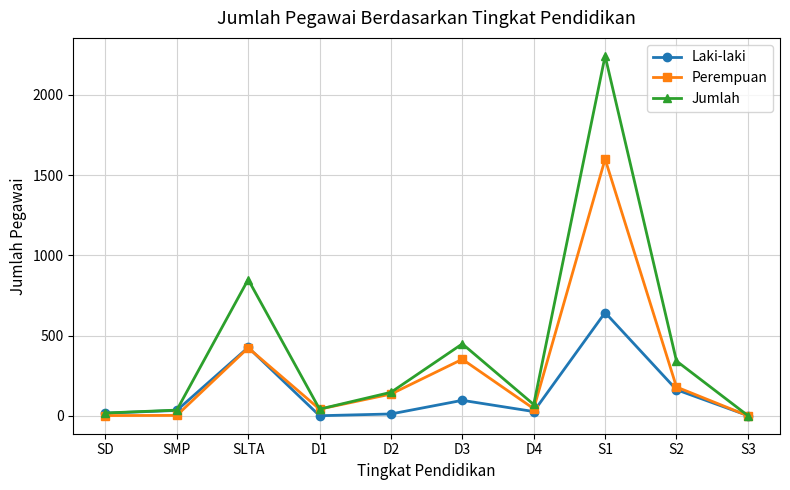

Between SLTA and D4, which series saw the biggest shift?

Jumlah